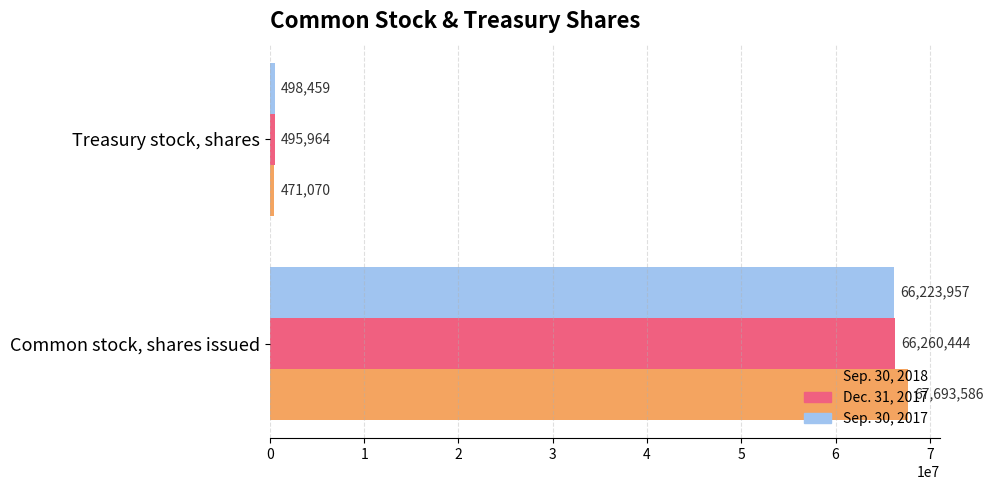

What is the smallest value displayed?

471070